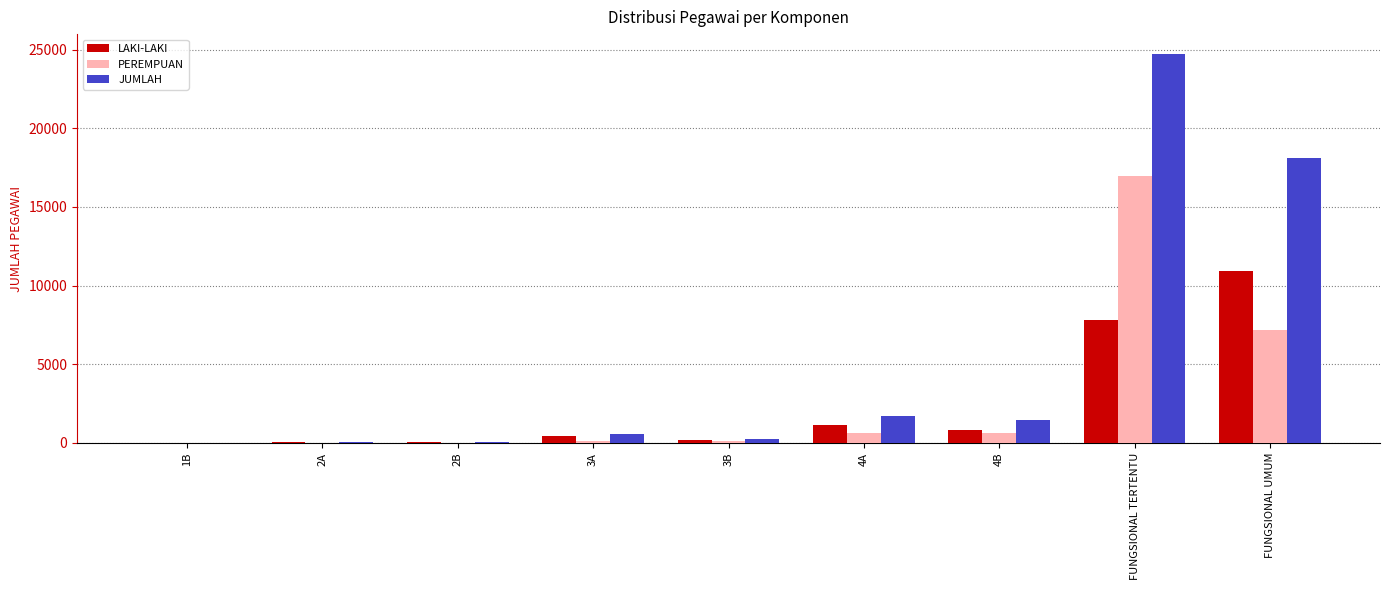

What is the average value of the LAKI-LAKI series?

2365